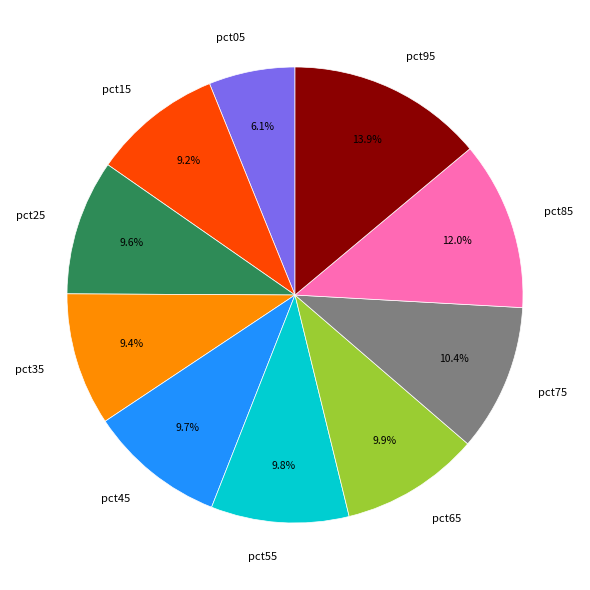

What percentage is the pct75 slice, to the nearest percent?

10%